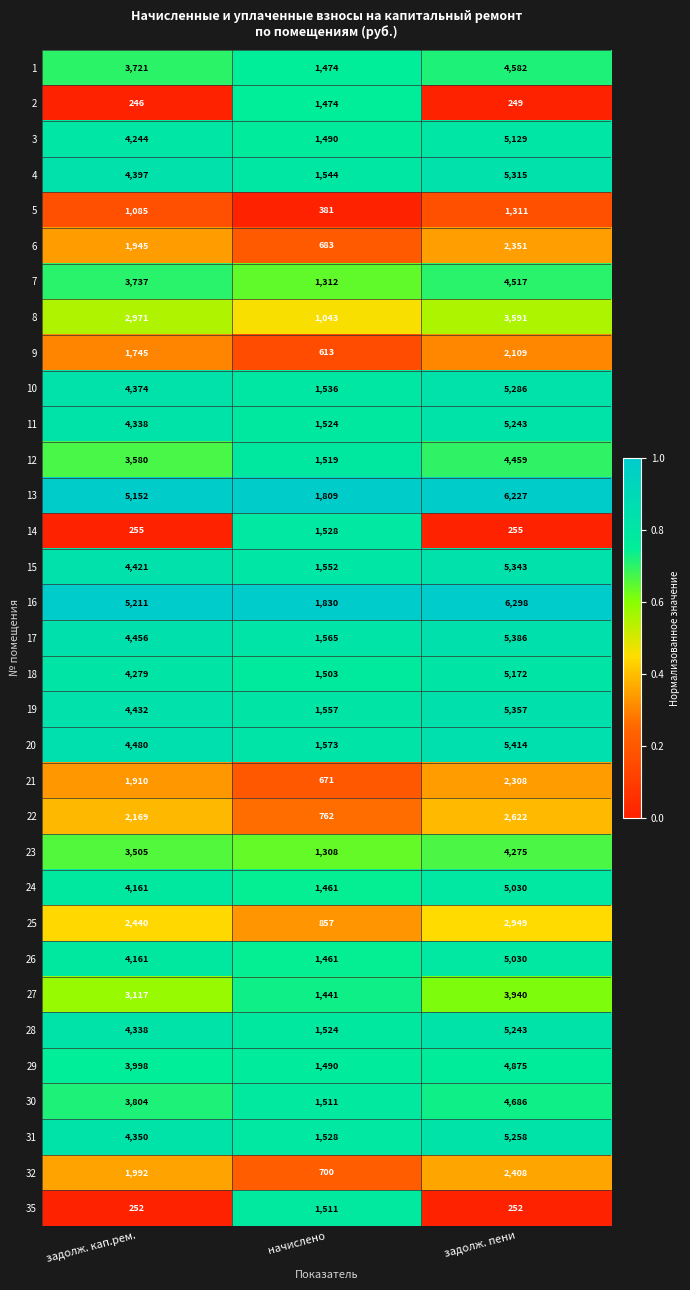

Which series has the widest spread of values?

16